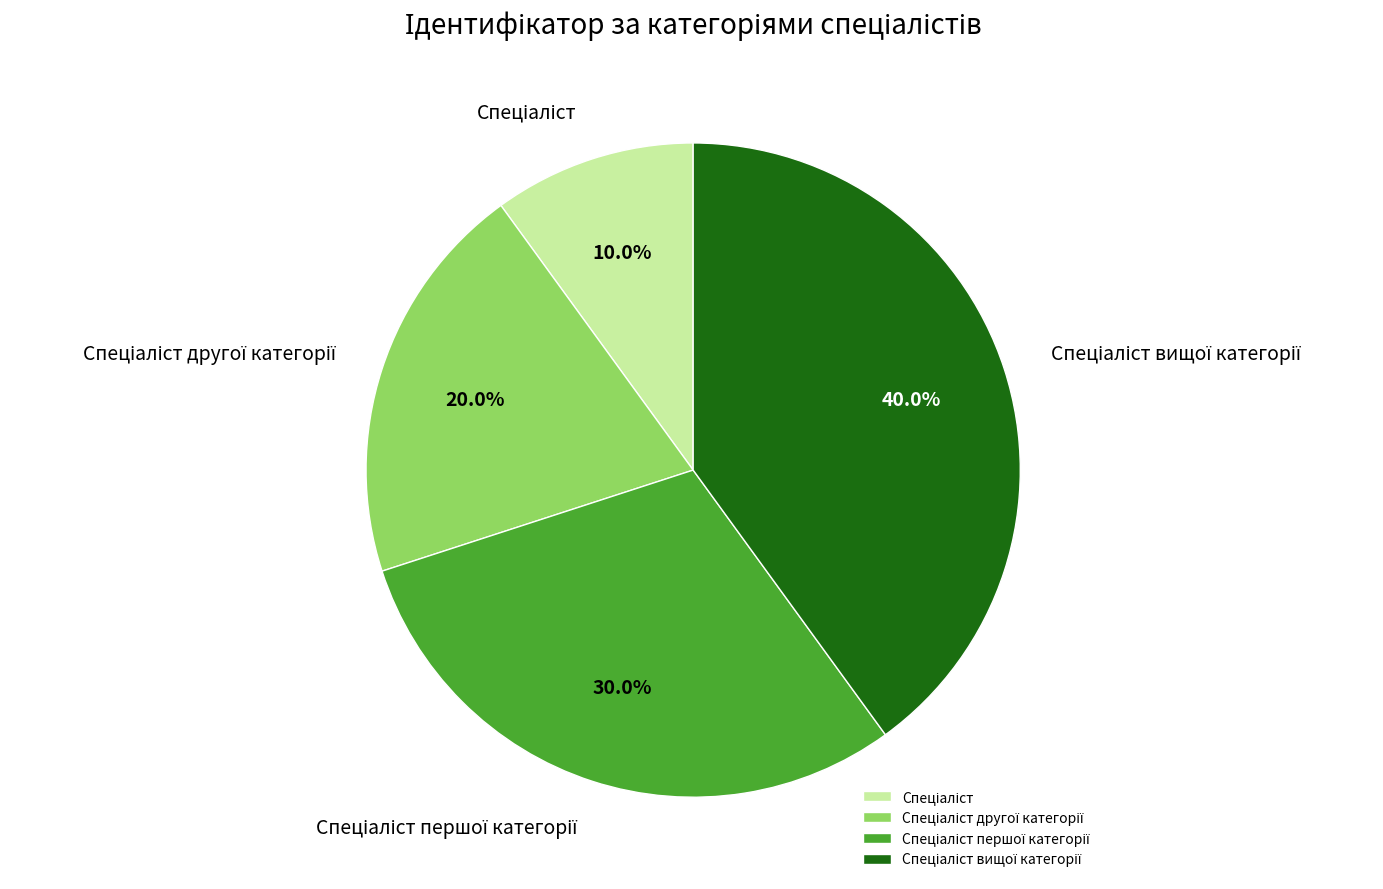

Is there any slice that represents more than half of the pie?

No